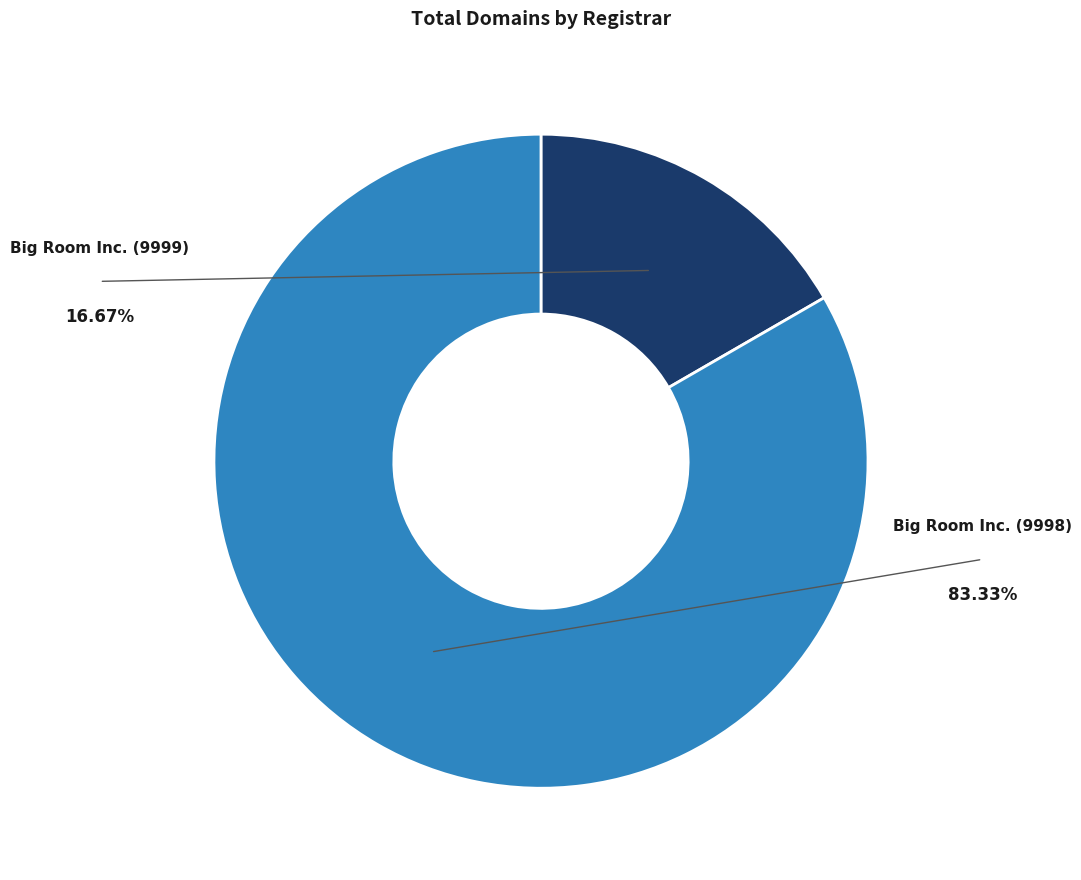

Does any single category account for the majority?

Yes